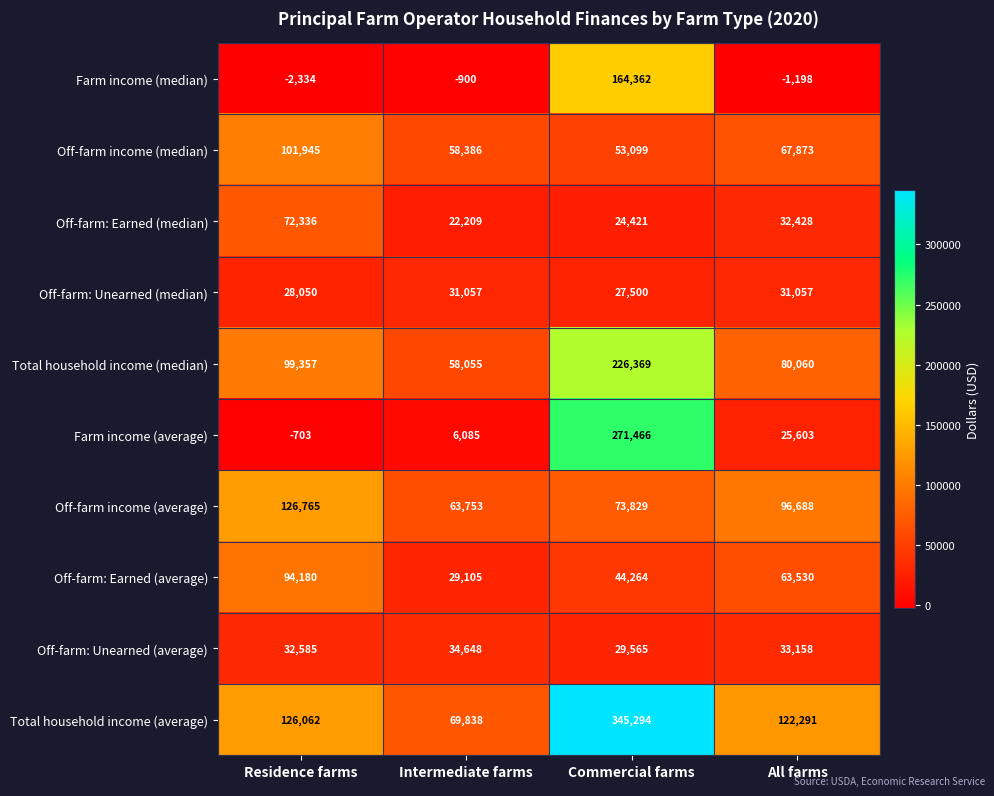

What is the spread (max minus min) of values at Commercial farms?

320873